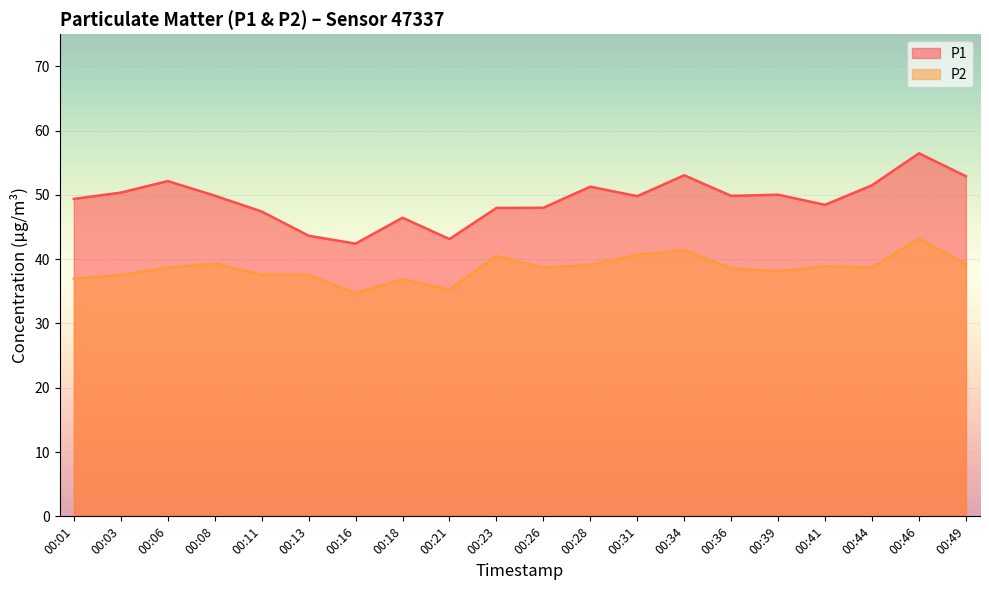

True or false: P1 has a value of 31.0 at 00:41.

False